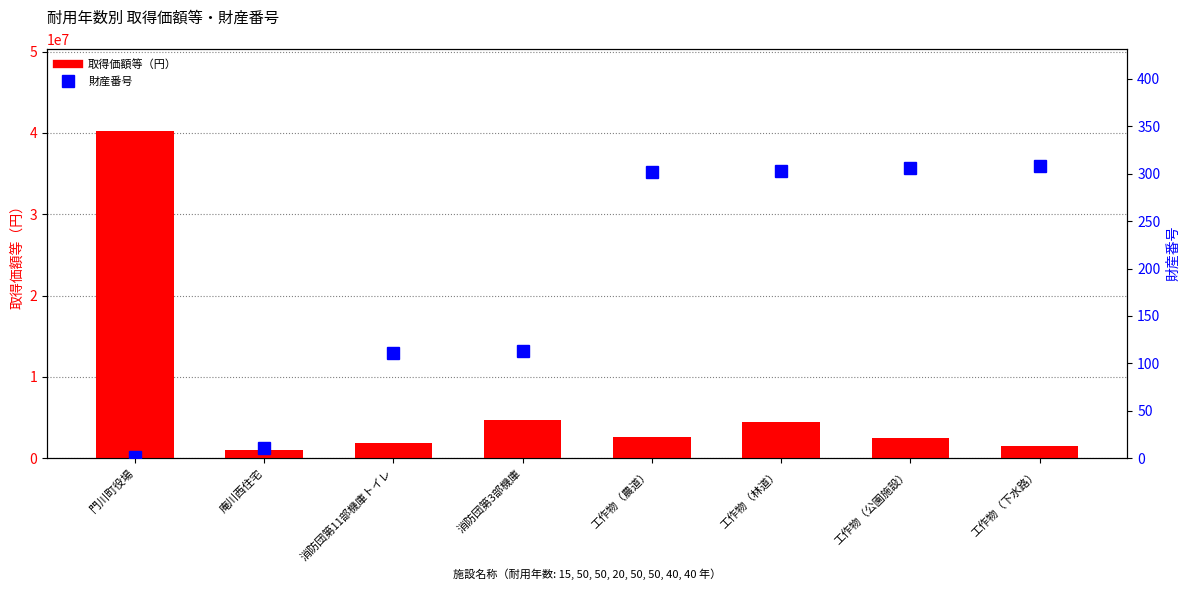

What is the average value of the 財産番号 series?

182